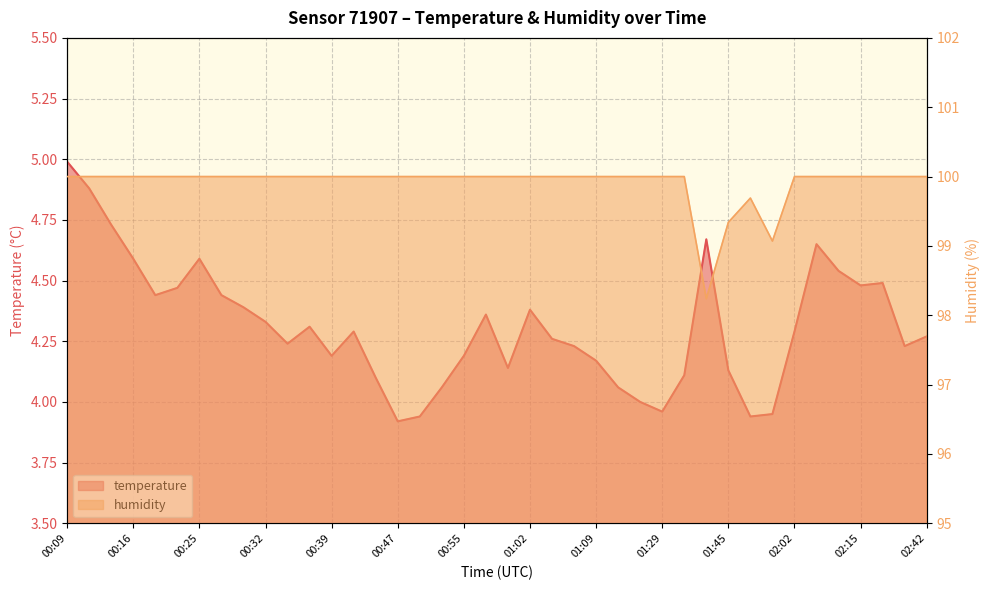

At 02:15, list the series in order from largest to smallest.

humidity, temperature